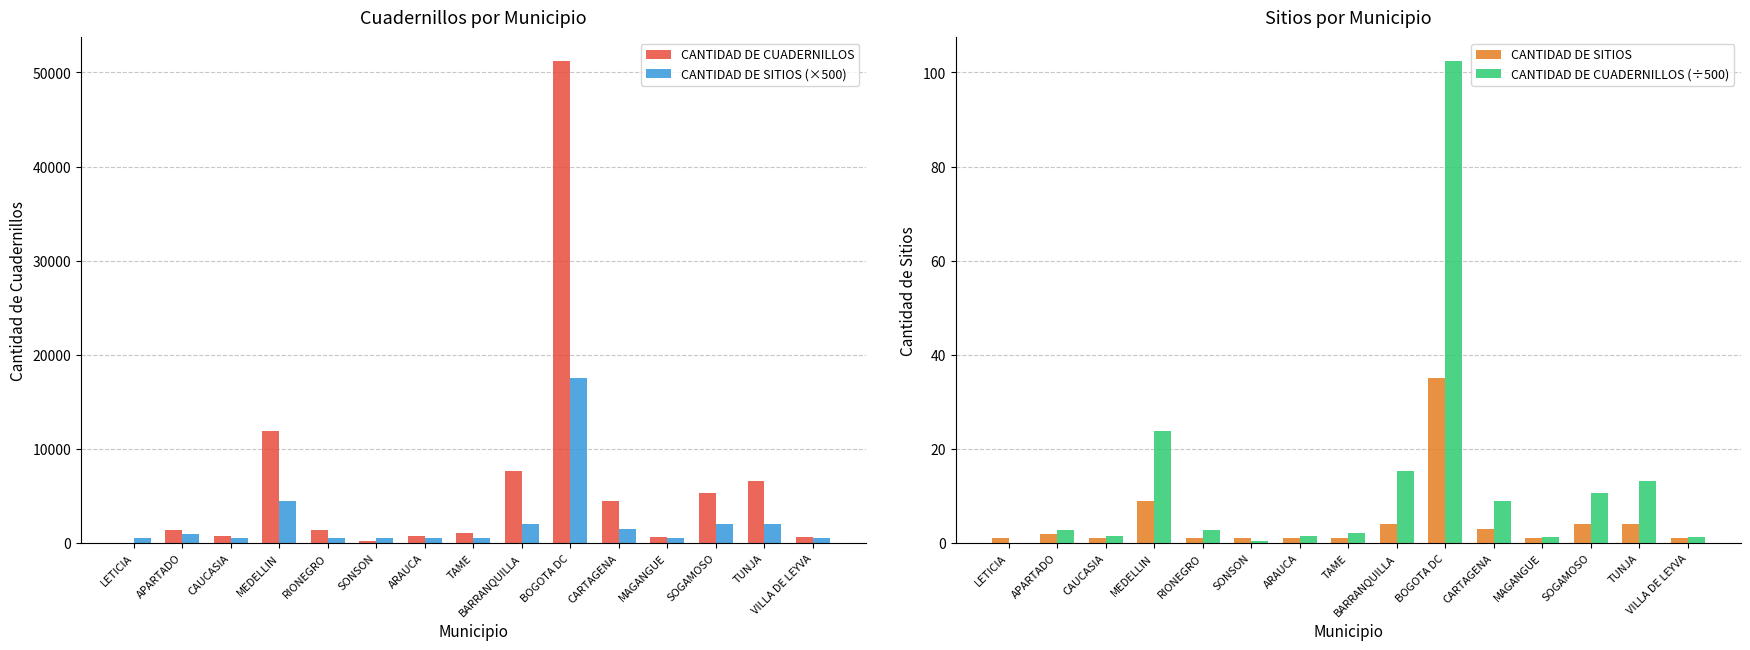

What are all the series names shown in the legend?

CANTIDAD DE CUADERNILLOS, CANTIDAD DE SITIOS (×500), CANTIDAD DE SITIOS, CANTIDAD DE CUADERNILLOS (÷500)